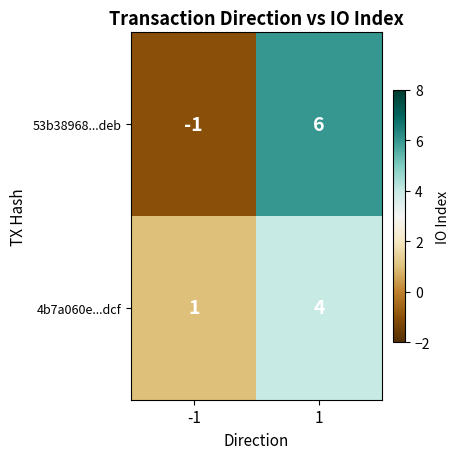

Reading right to left, extract all data points from this chart.

53b38968...deb: 1=6	-1=-1
4b7a060e...dcf: 1=4	-1=1